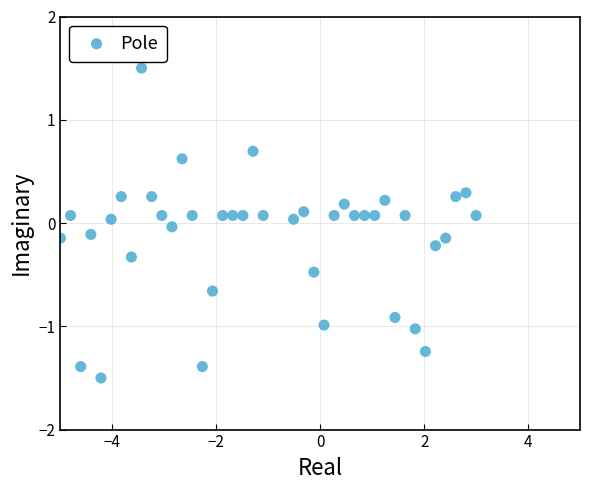

What is the range of X values (max minus min)?

8.0